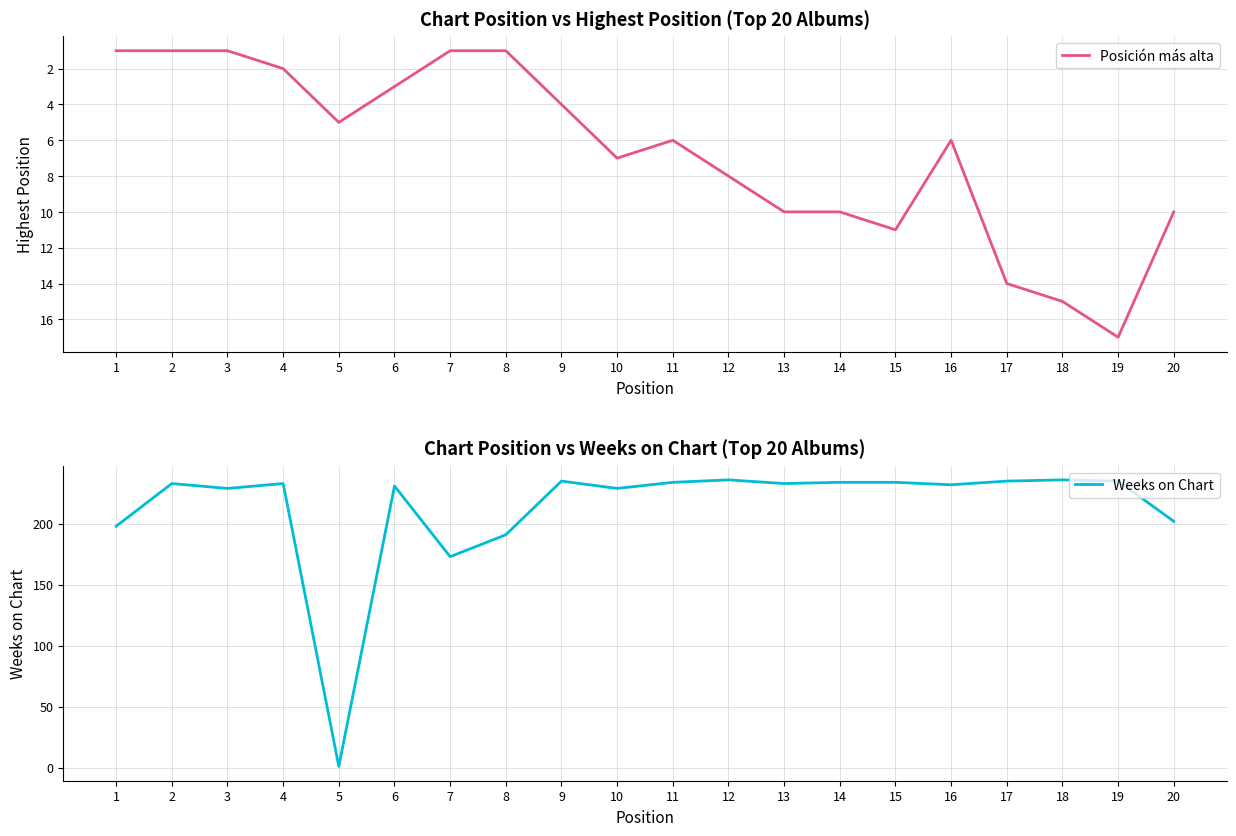

What is the value of the Weeks on Chart point at the 9th from the left?

235